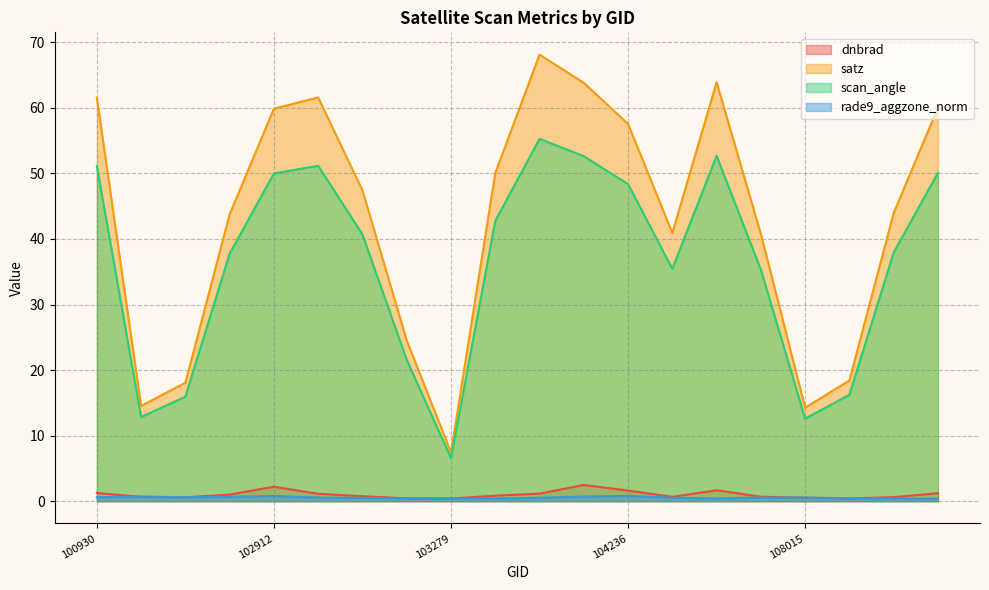

Where is the first local maximum for rade9_aggzone_norm?

102551